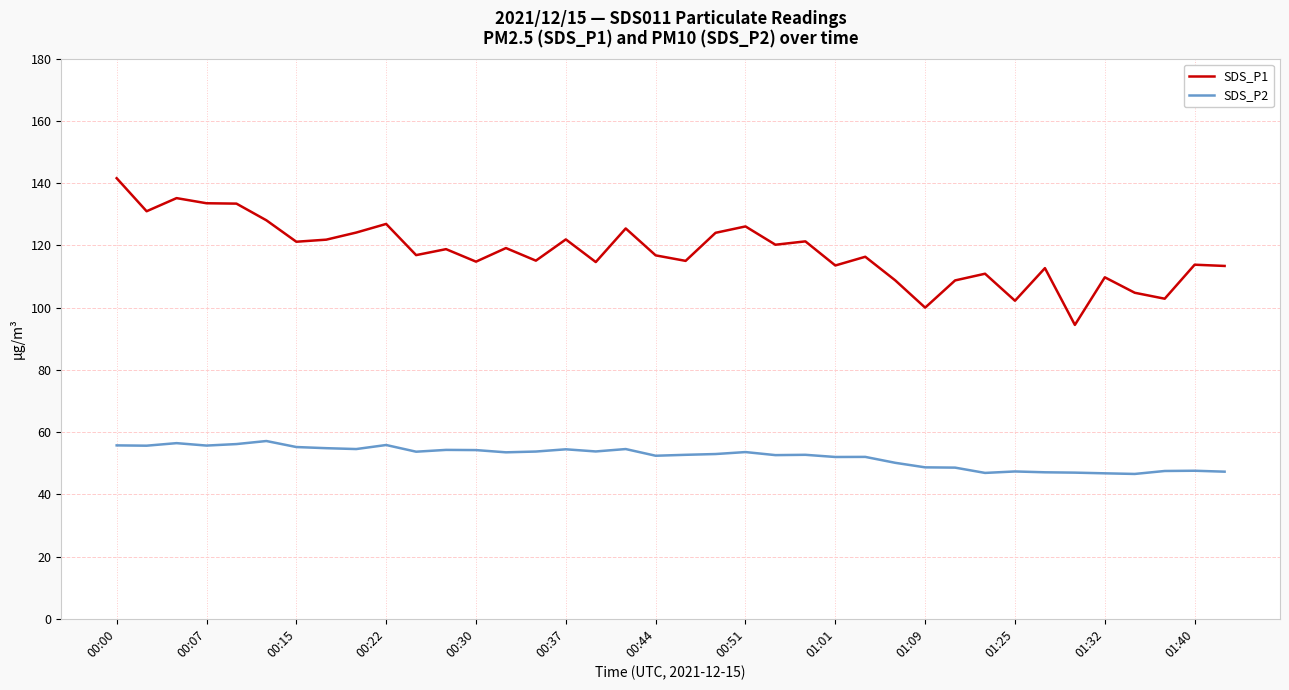

Which series has the largest total across all categories?

SDS_P1